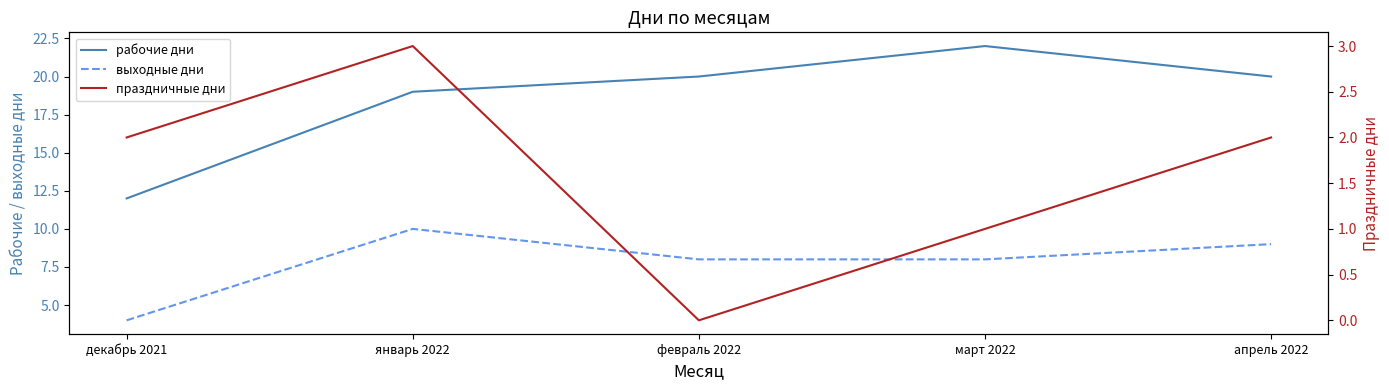

In выходные дни, how many points are higher than both neighbors (excluding endpoints)?

1